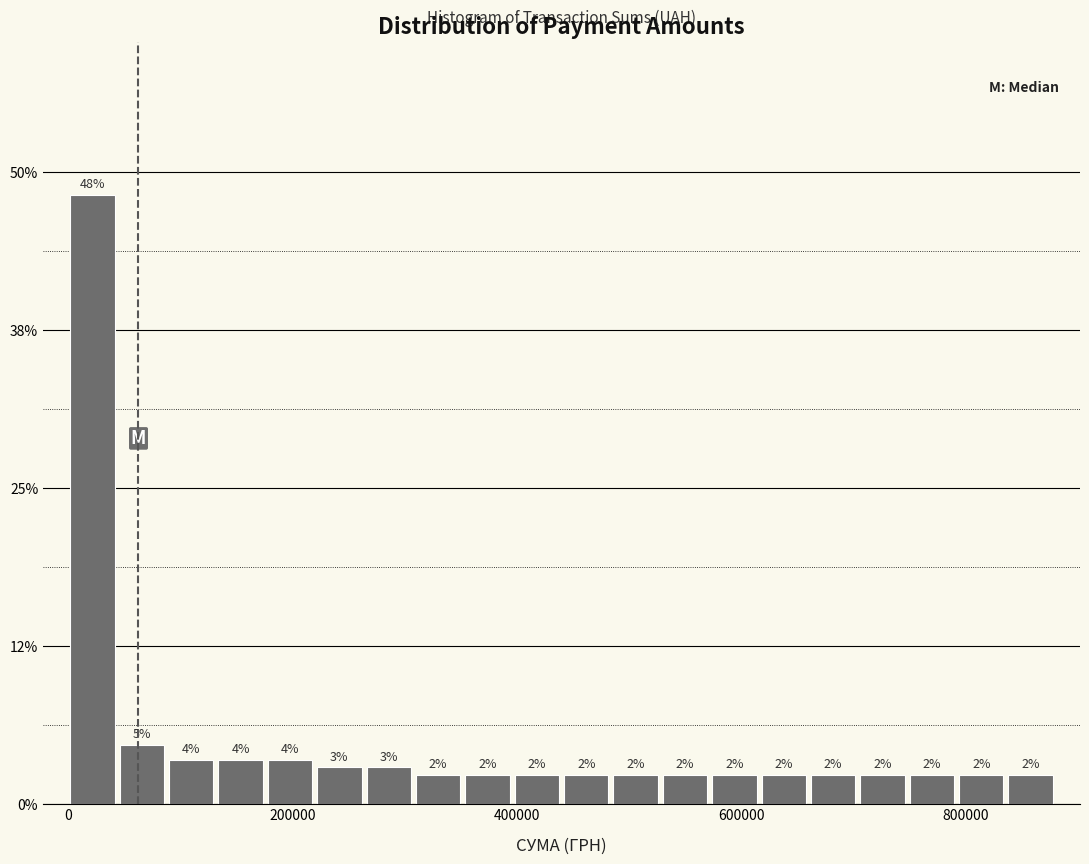

Read against the x-axis, roughly where is the centre of the tallest bar?

20000